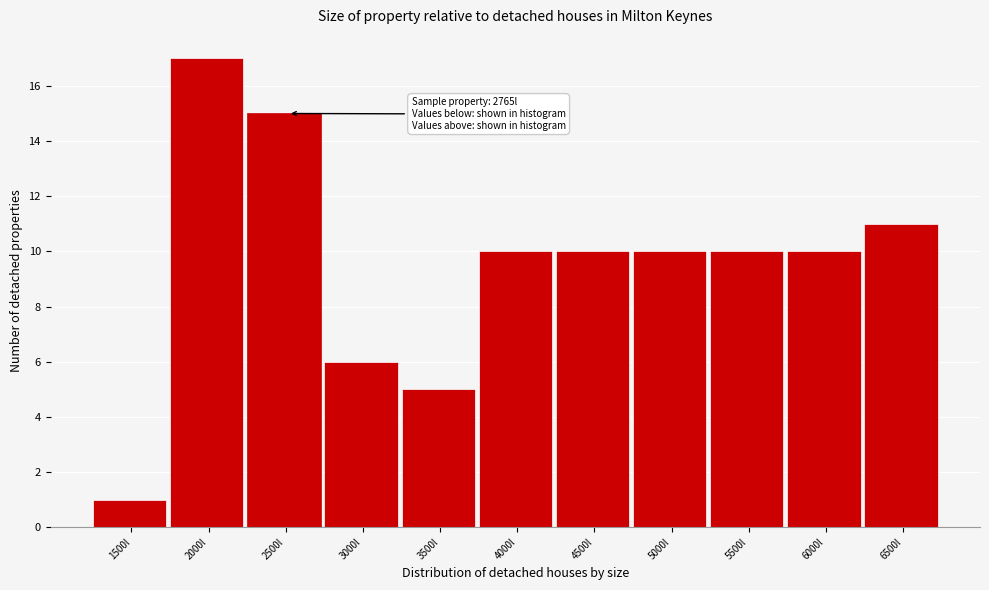

Reading left to right, what are all the values shown in this chart?

1	17	15	6	5	10	10	10	10	10	11